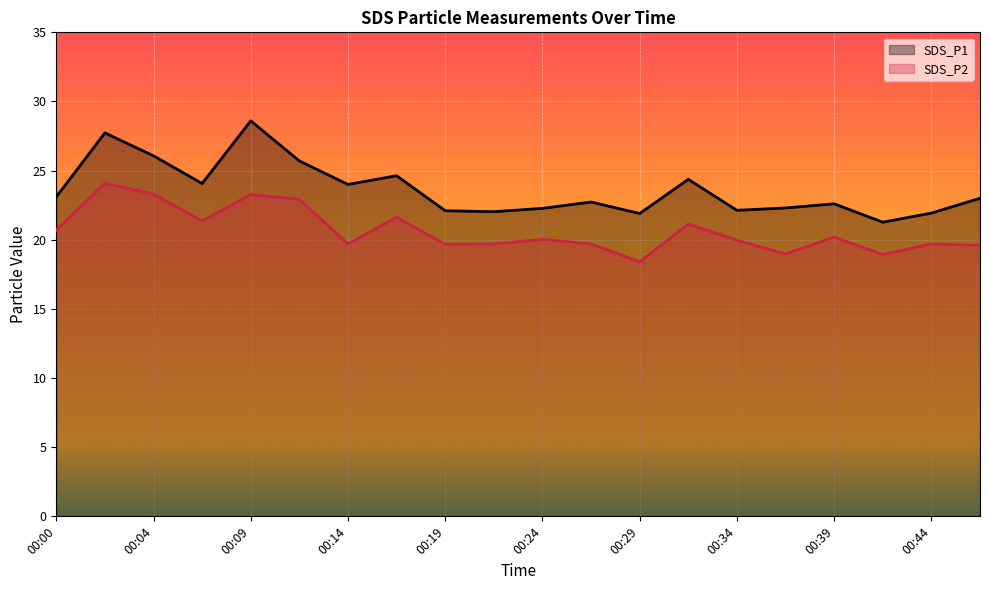

How many interior local peaks does the SDS_P1 series have?

6